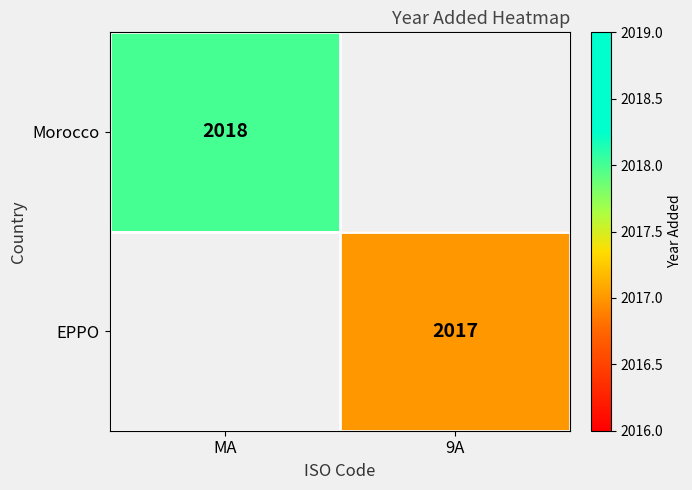

Count the number of data series in this chart.

2